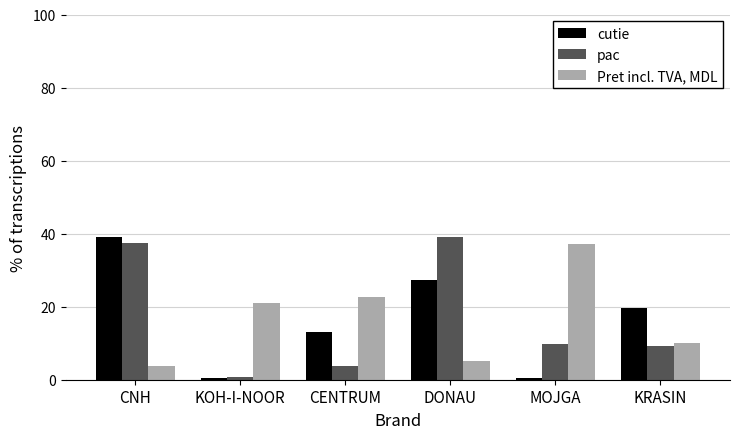

At how many categories does at least one series exceed 11?

6